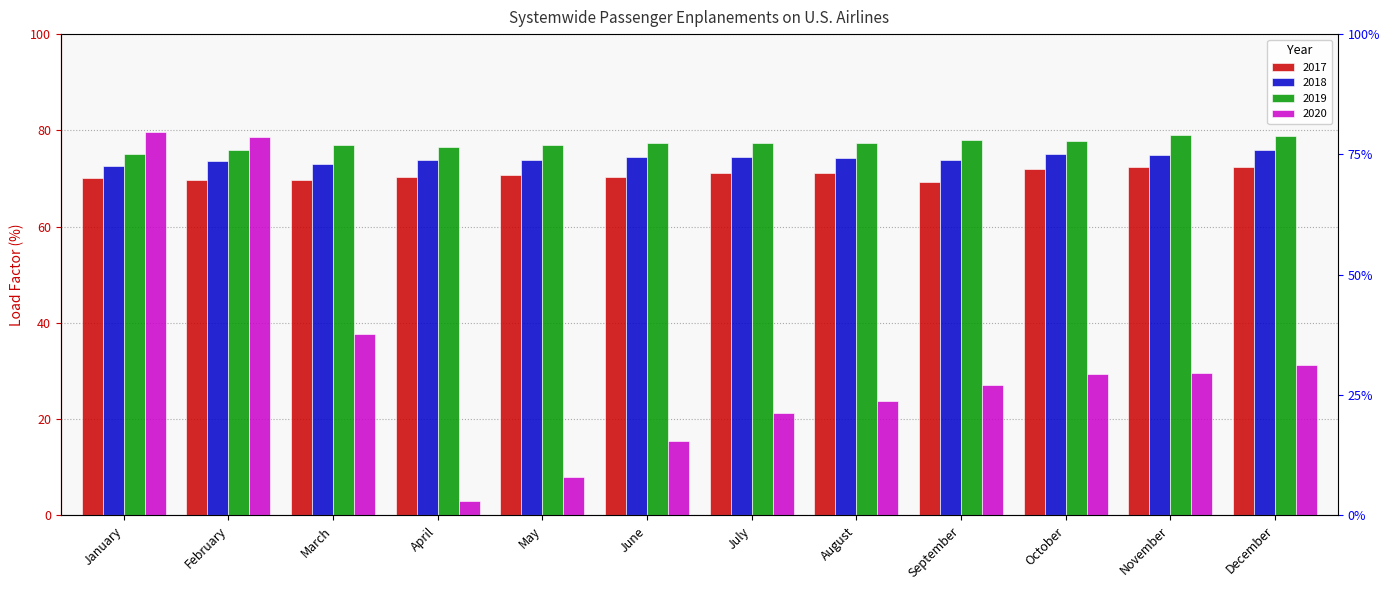

What is the value of the 2020 bar at the 3rd from the left?

37.7